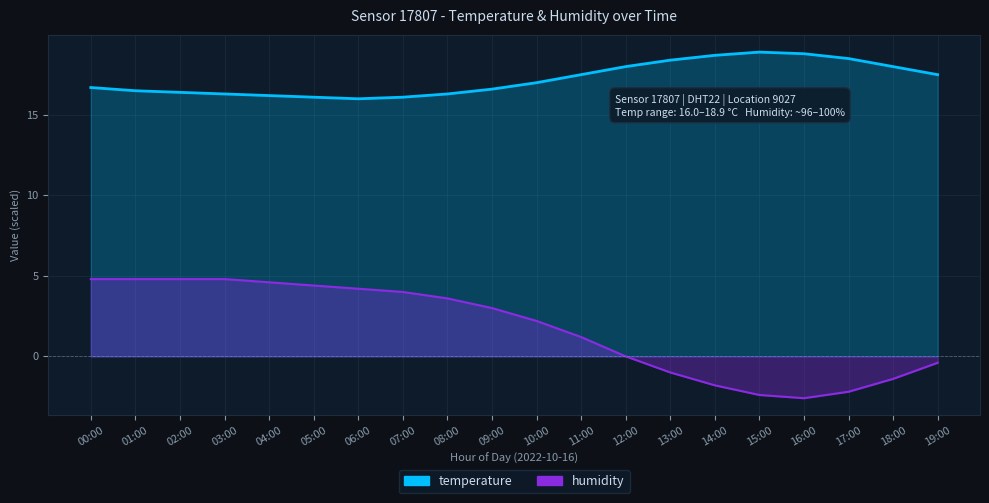

At which category does humidity reach its first local valley?

16:00